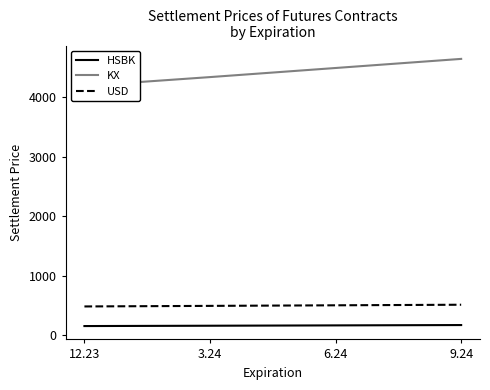

What value does the USD series have at 6.24?

504.9